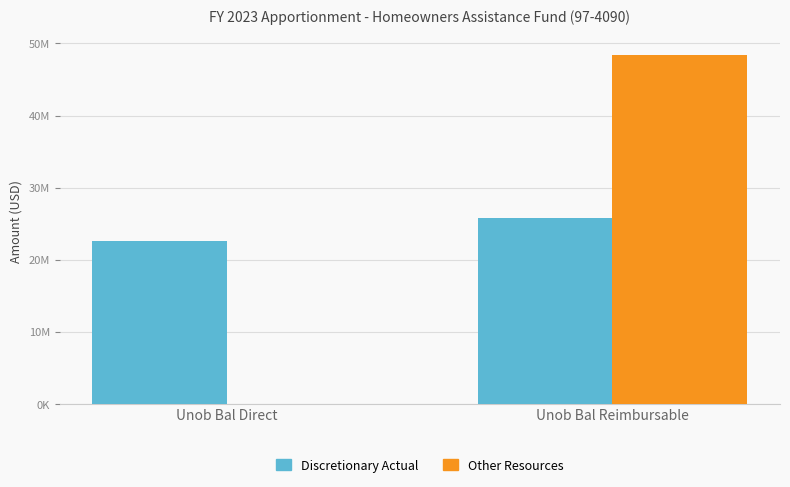

True or false: Other Resources has a value of 29164722 at Unob Bal Reimbursable.

False